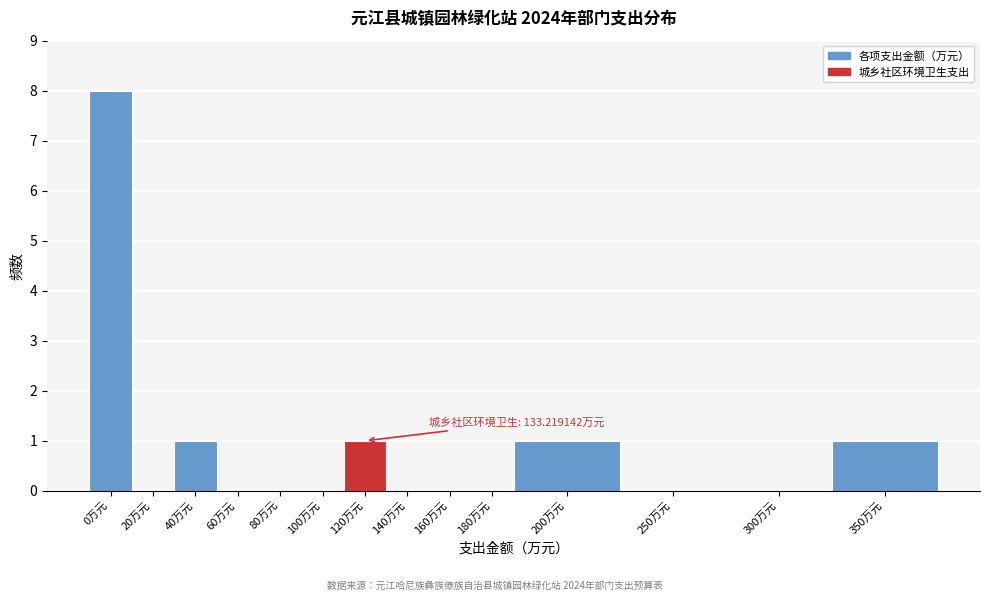

Reading right to left, list all the values displayed in this chart.

350万元=1	300万元=0	250万元=0	200万元=1	180万元=0	160万元=0	140万元=0	120万元=1	100万元=0	80万元=0	60万元=0	40万元=1	20万元=0	0万元=8